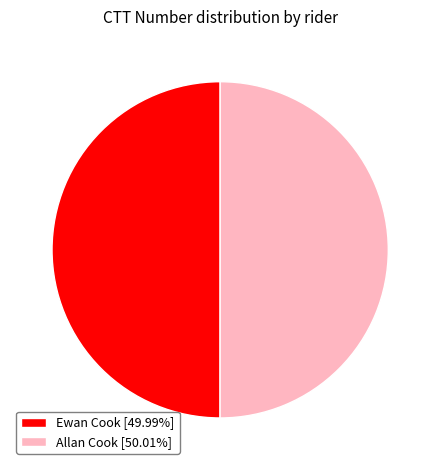

Is the sum of Allan Cook [50.01%] and Ewan Cook [49.99%] greater than half?

Yes